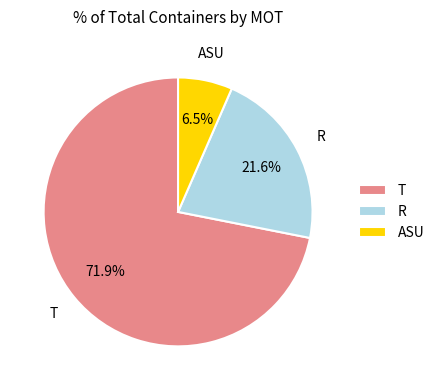

What portion of the pie excludes ASU?

93.5%